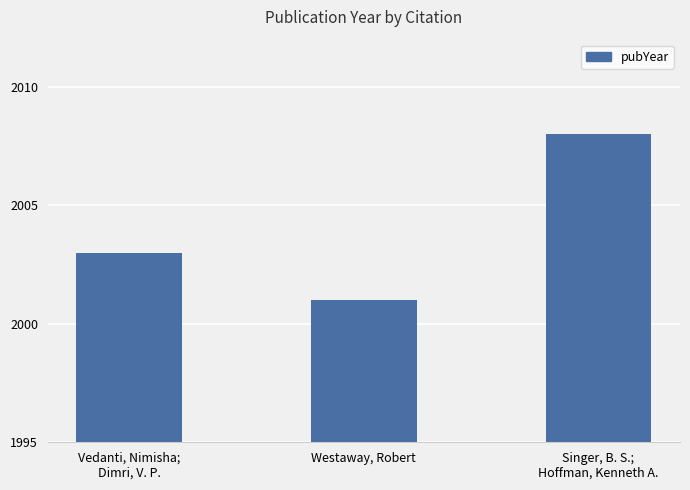

Approximately how many times larger is the value at Singer, B. S.;
Hoffman, Kenneth A. compared to Westaway, Robert?

1.0